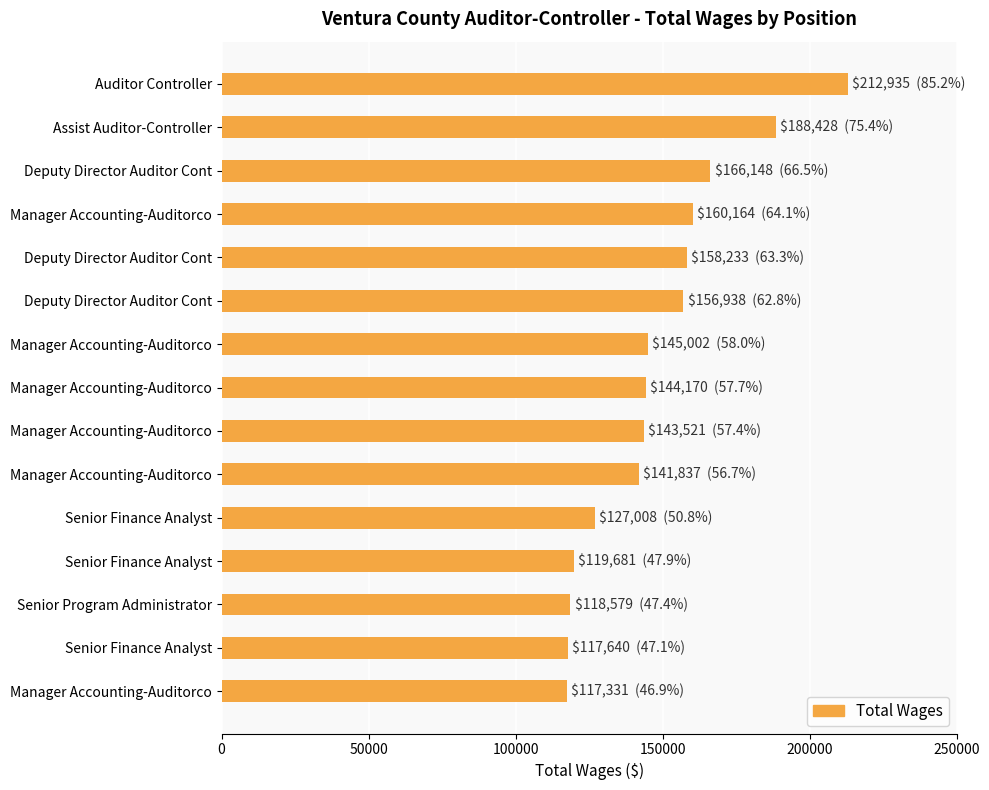

Count the number of categories in the chart.

15